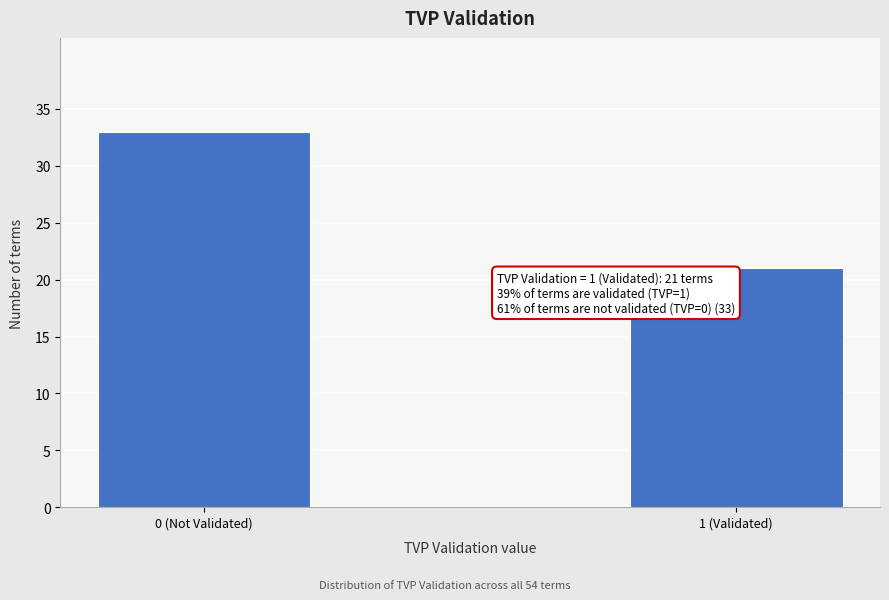

Reading left to right, transcribe all the data shown in this chart.

0 (Not Validated)=33	1 (Validated)=21